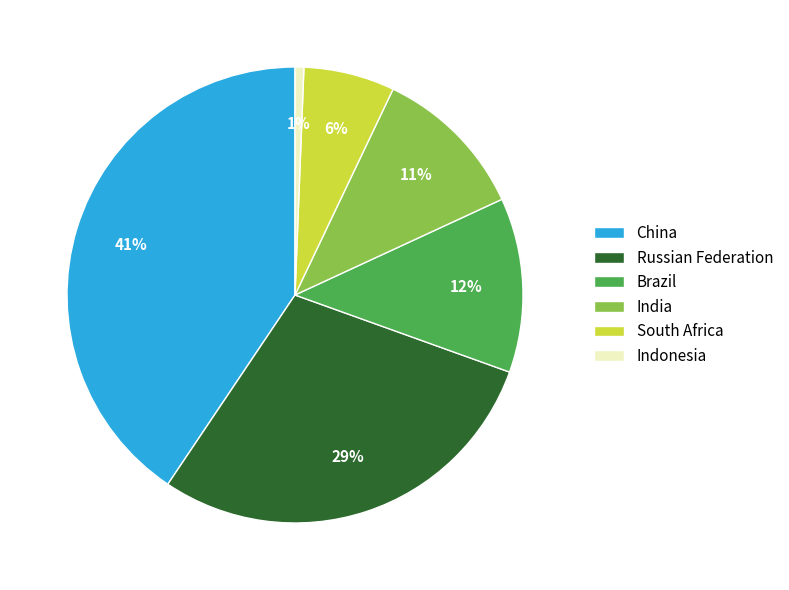

Is there any slice that represents more than half of the pie?

No